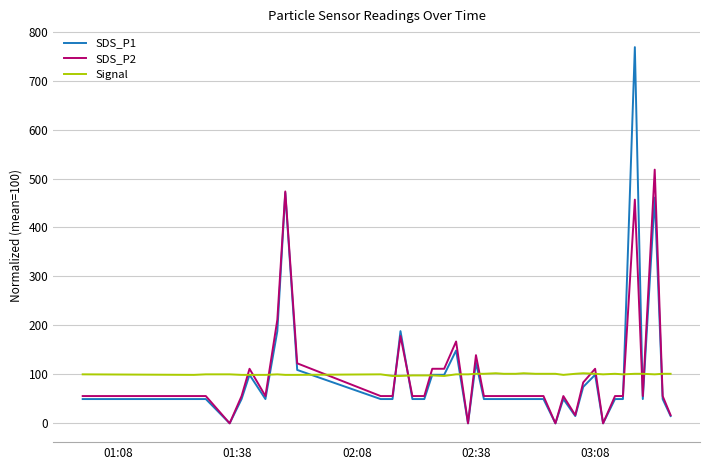

Which series has the largest range (max minus min)?

SDS_P1